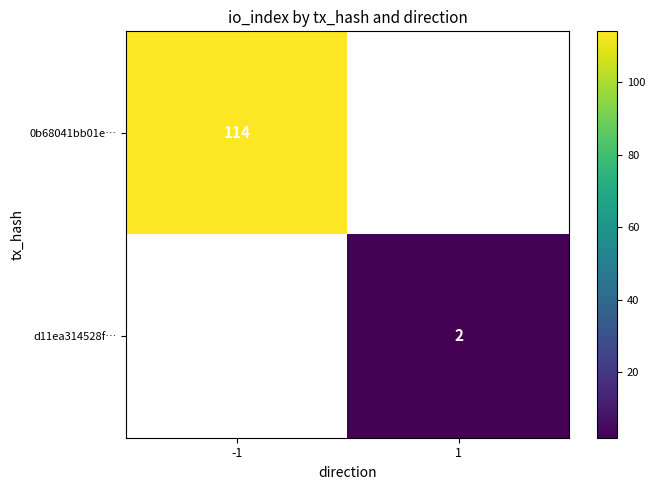

Is the value of 0b68041bb01e… at -1 greater than the value of d11ea314528f… at 1?

Yes